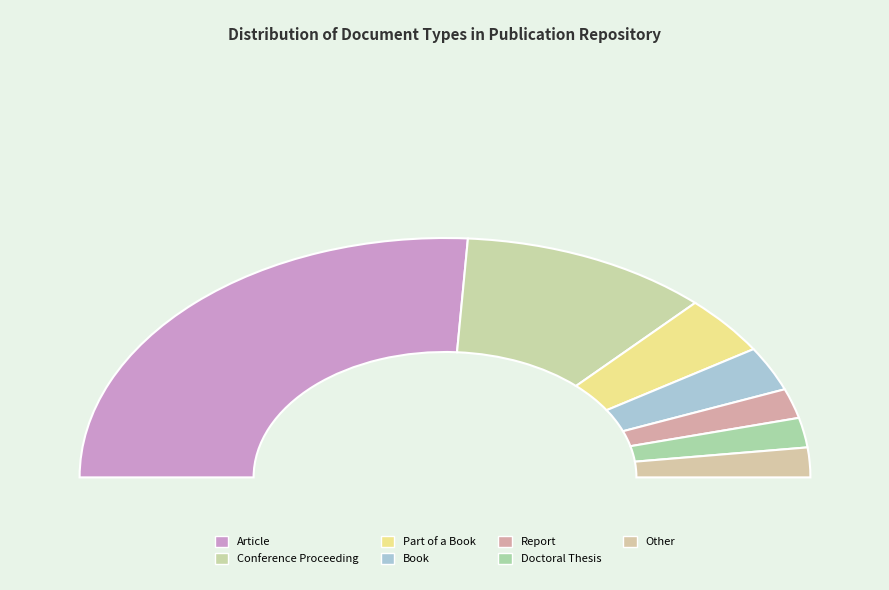

Count the number of slices in the pie.

7